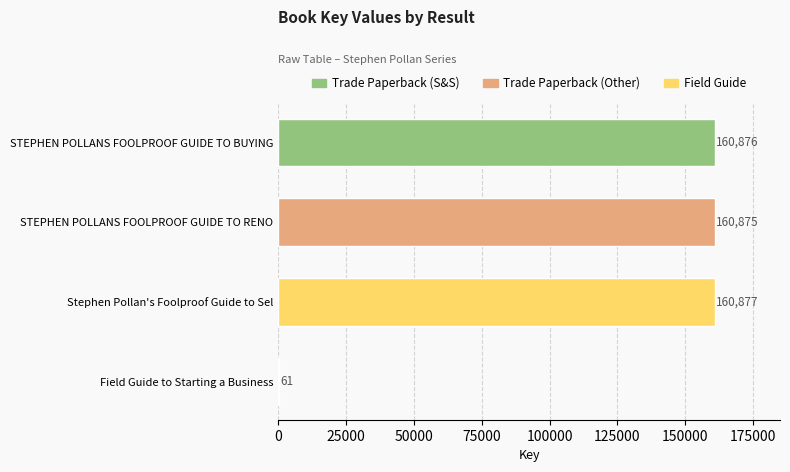

At which category does the chart reach its peak across all series?

Stephen Pollan's Foolproof Guide to Sel